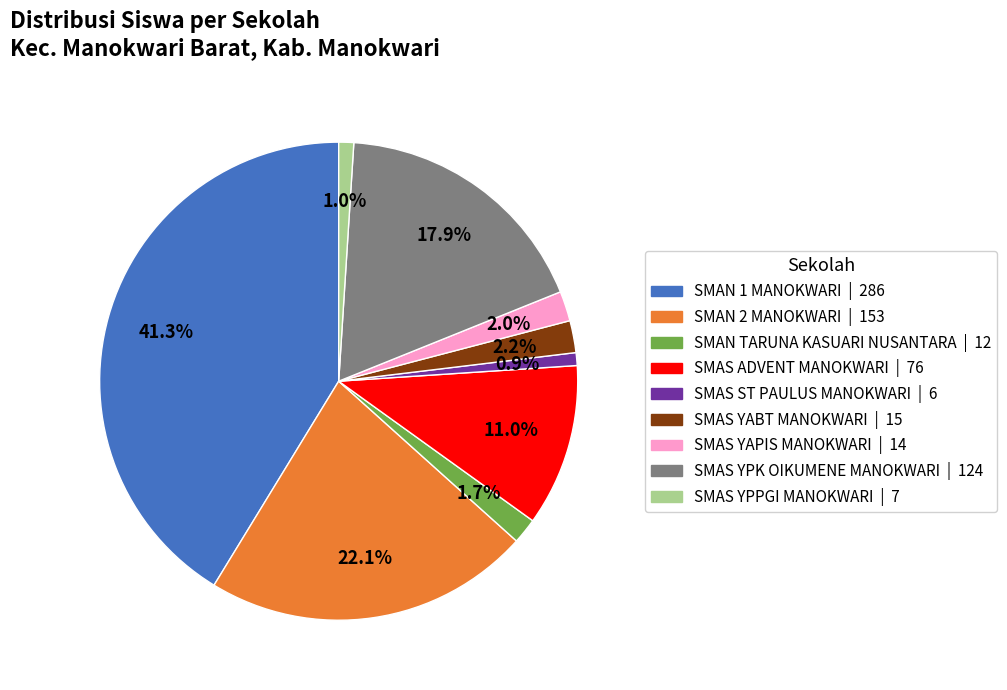

What is the largest slice in the pie chart?

SMAN 1 MANOKWARI